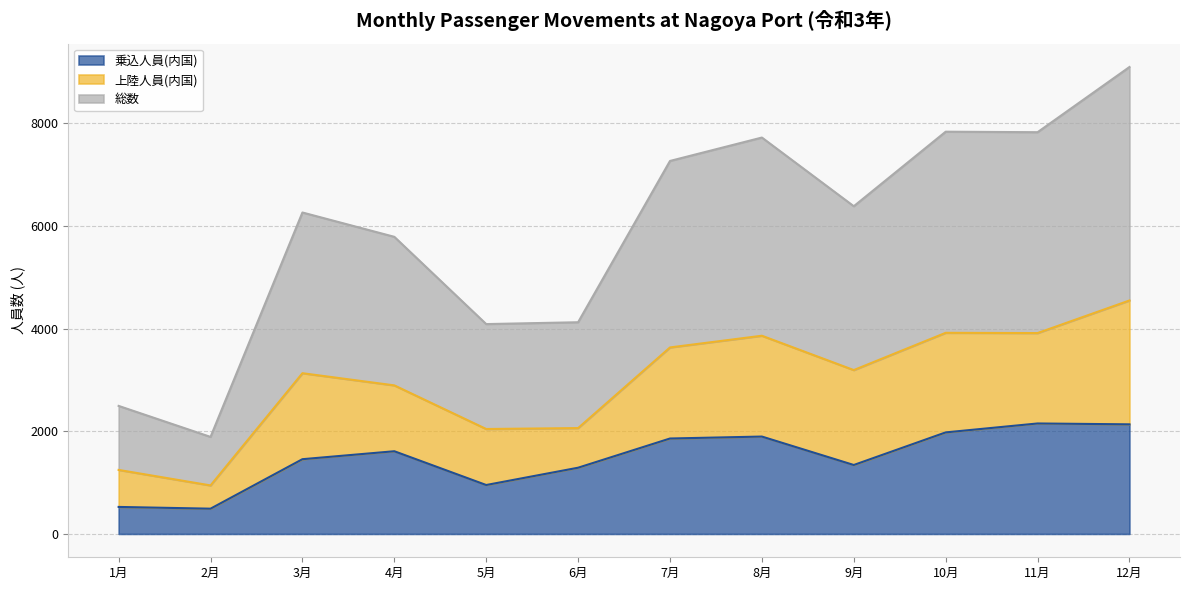

What is the minimum value for 乗込人員(内国)?

492